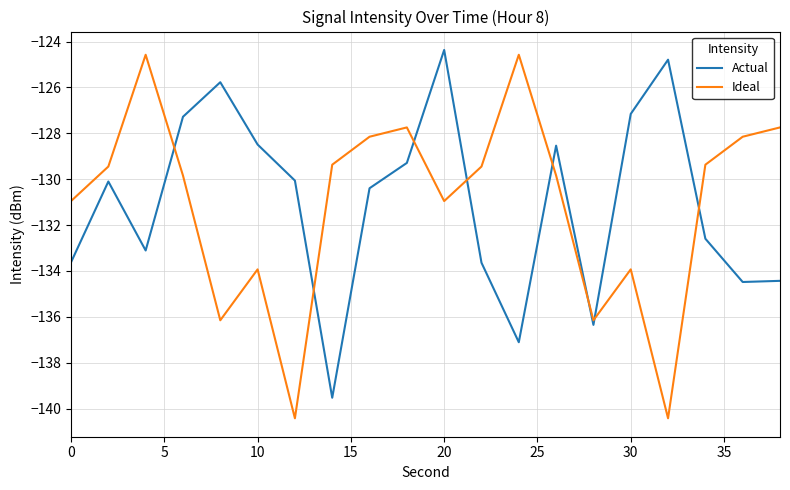

What is the greatest value displayed?

-124.4